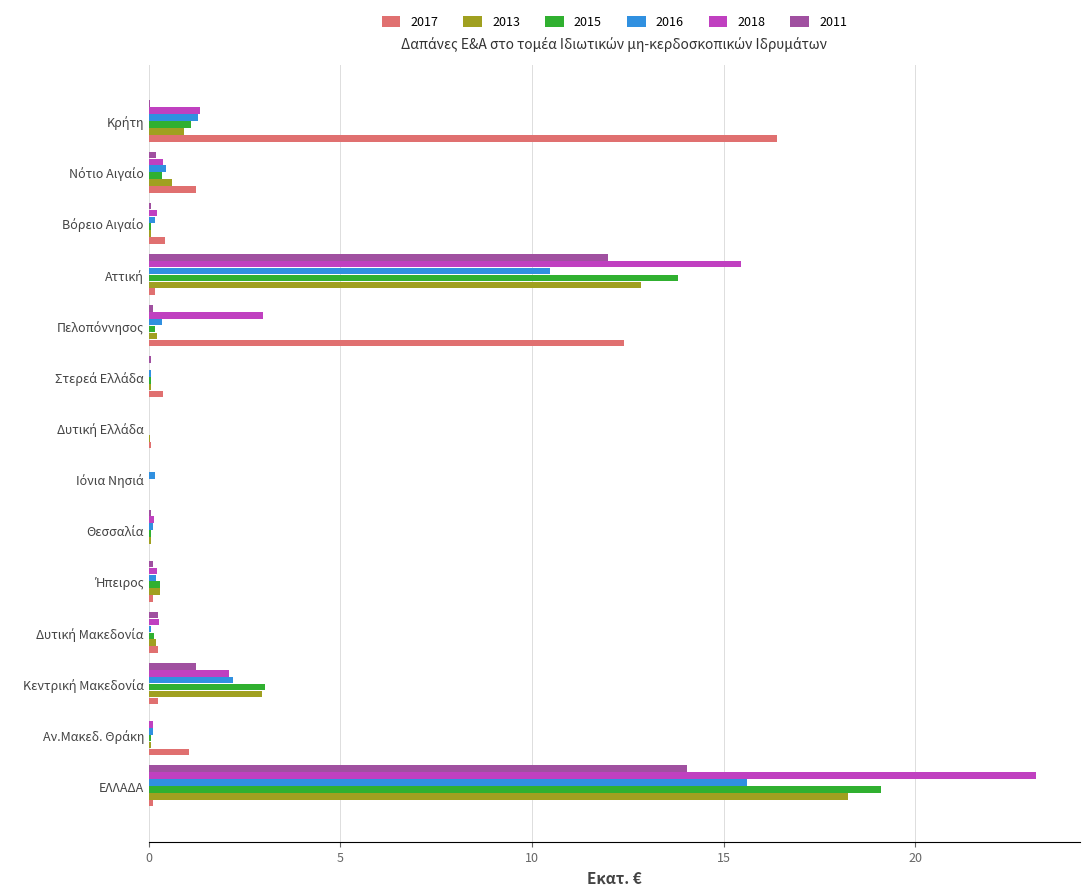

At which category is the sum across all series the highest?

ΕΛΛΑΔΑ